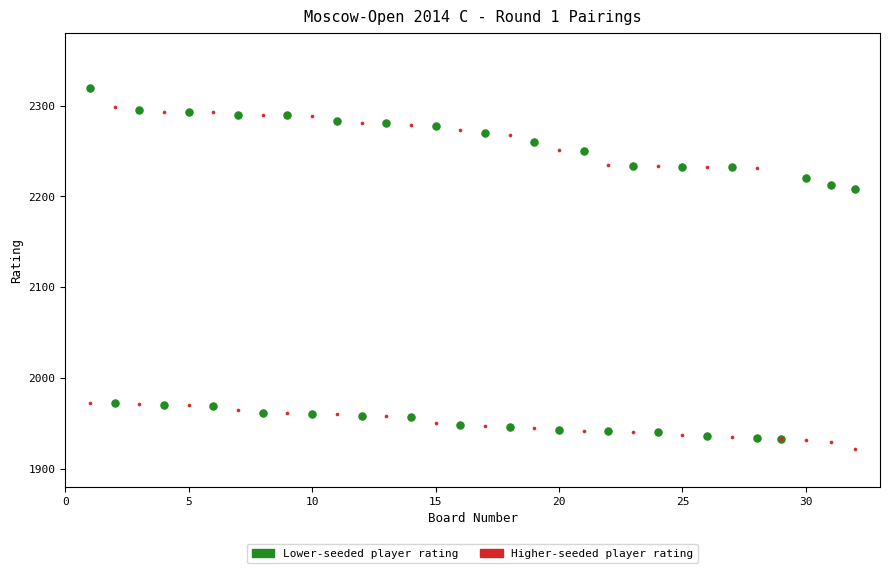

In the Lower-seeded player rating series, what Y value is closest to 2126?

2208